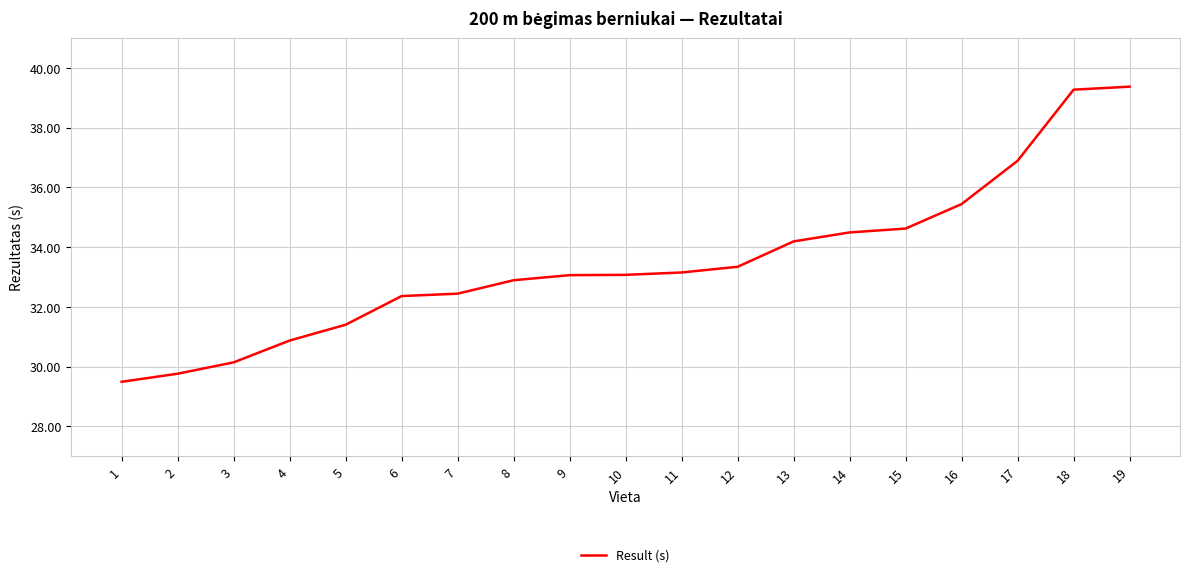

Does the chart display data point markers on the line(s)?

No